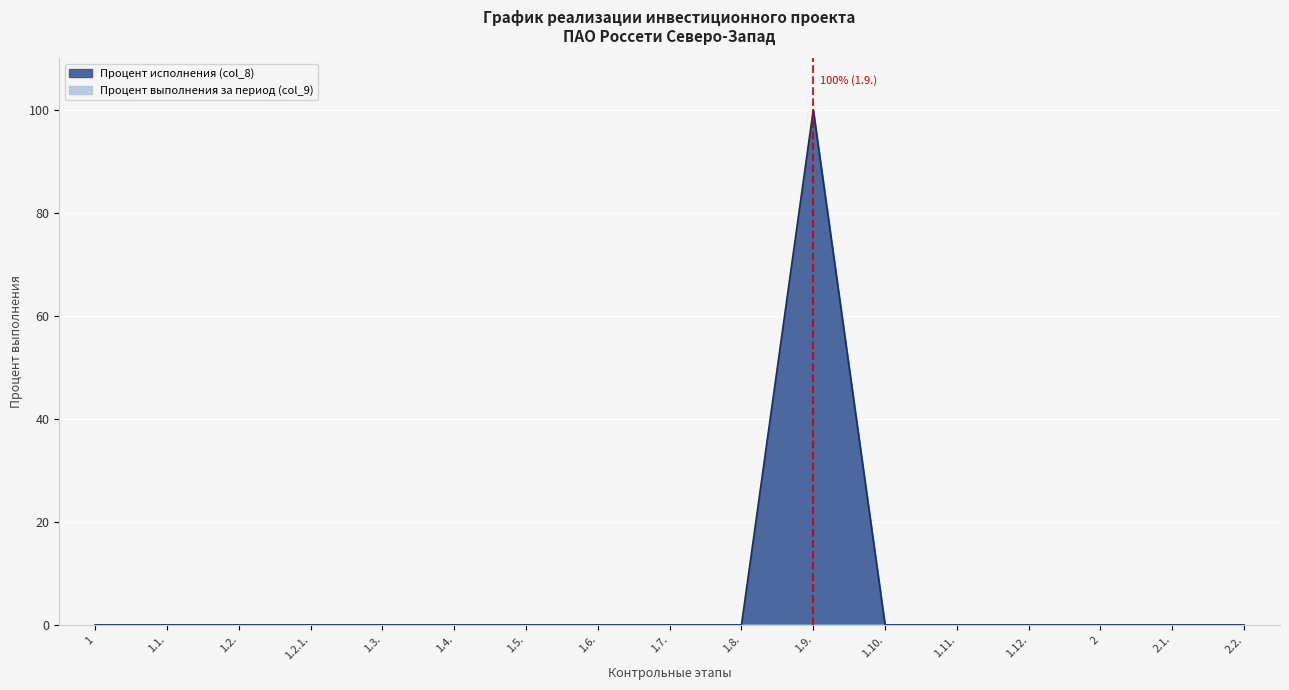

How many positive values are there?

1